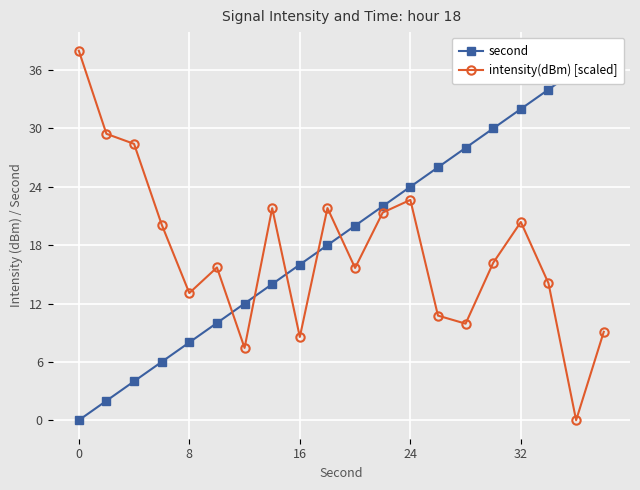

List the series in order of their peak value, lowest first.

second, intensity(dBm) [scaled]